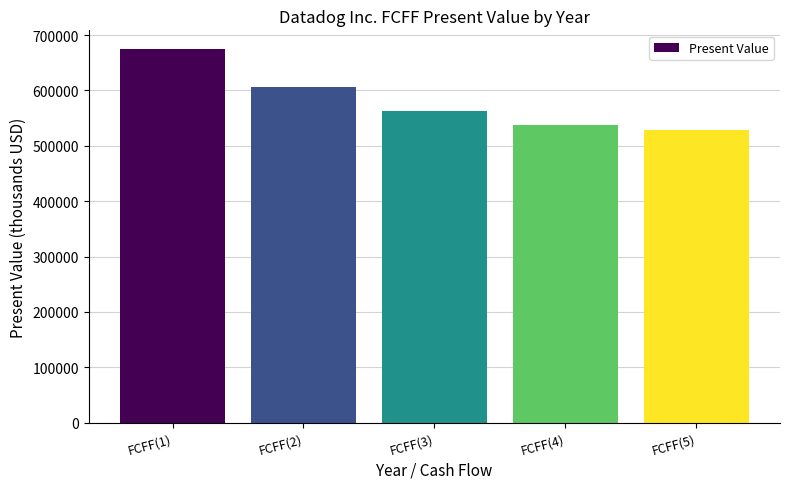

Does the chart contain any negative values?

No